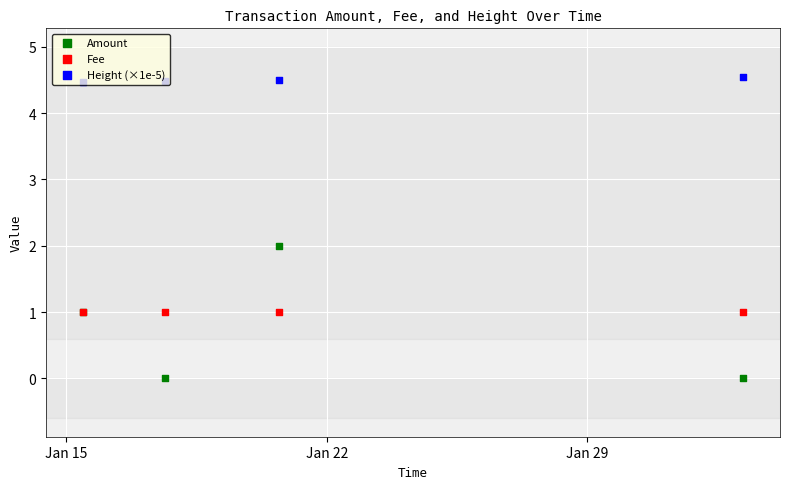

Which series contains the highest Y value?

Height (×1e-5)